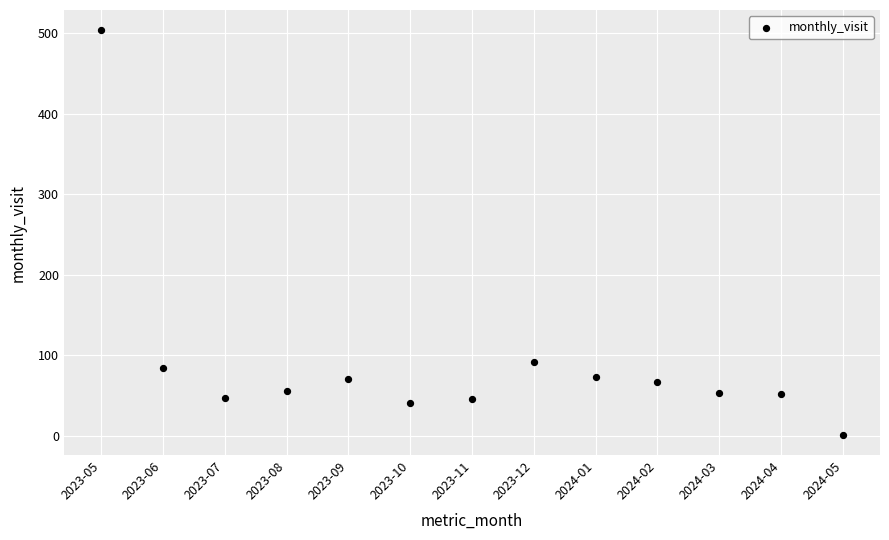

What Y value in the scatter plot is closest to 252?

92